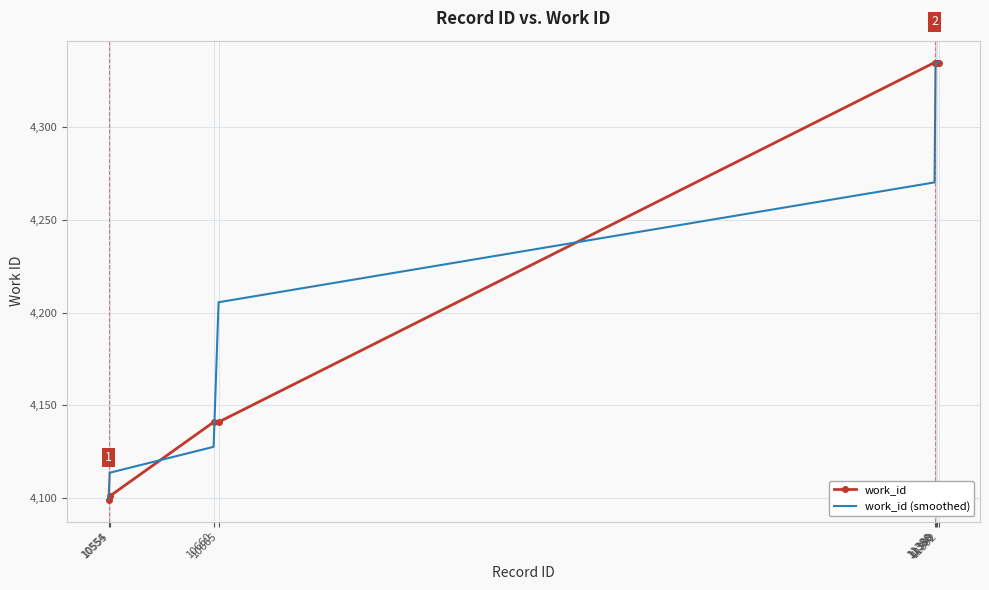

What is the maximum value shown in the chart?

4335.0